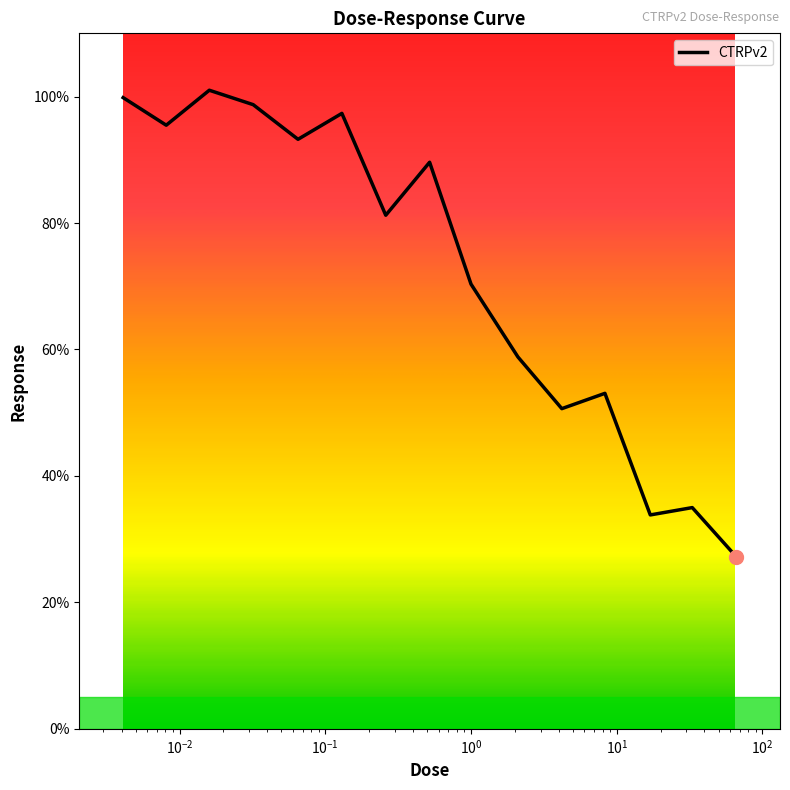

What is the difference between the maximum and minimum values?

73.8